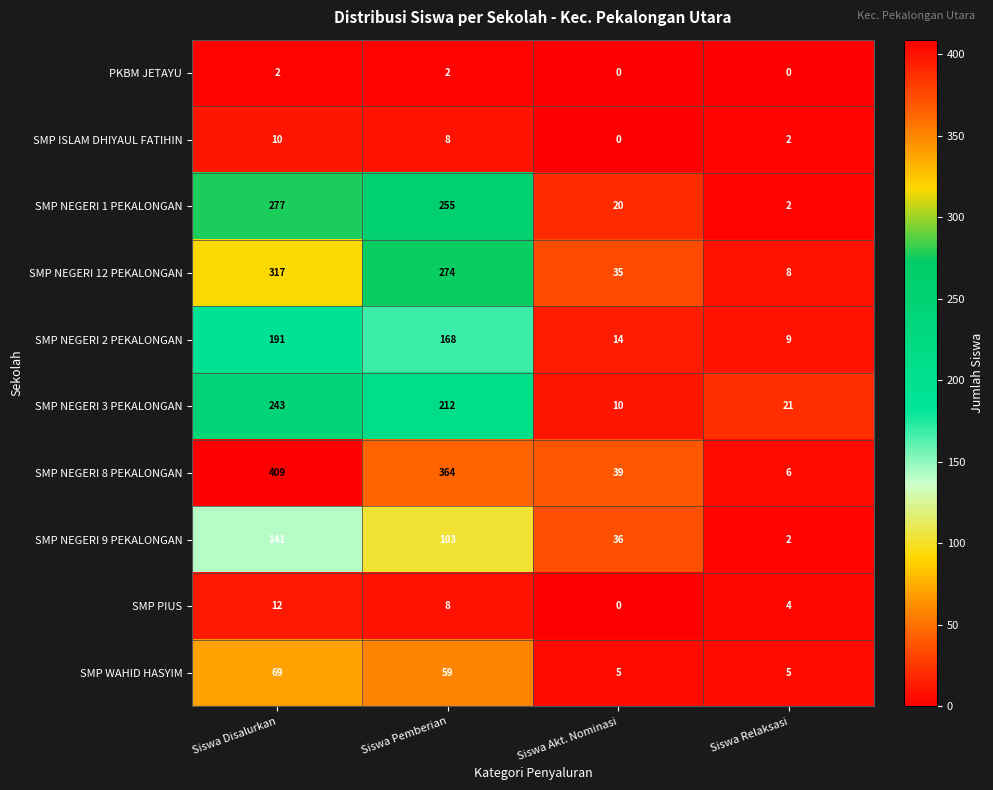

Rank the series at Siswa Disalurkan from highest to lowest value.

SMP NEGERI 8 PEKALONGAN, SMP NEGERI 12 PEKALONGAN, SMP NEGERI 1 PEKALONGAN, SMP NEGERI 3 PEKALONGAN, SMP NEGERI 2 PEKALONGAN, SMP NEGERI 9 PEKALONGAN, SMP WAHID HASYIM, SMP PIUS, SMP ISLAM DHIYAUL FATIHIN, PKBM JETAYU